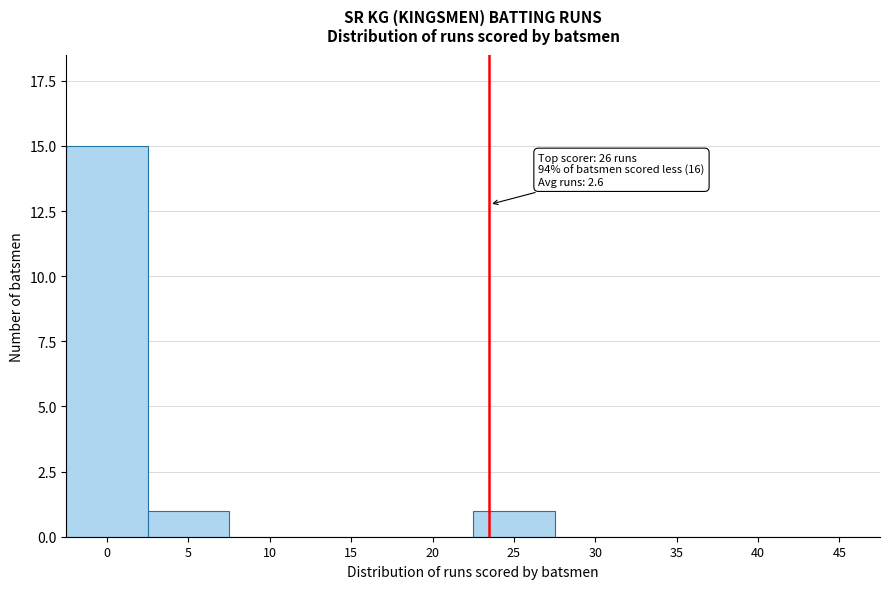

Reading left to right, extract all data points from this chart.

0=15	5=1	10=0	15=0	20=0	25=1	30=0	35=0	40=0	45=0